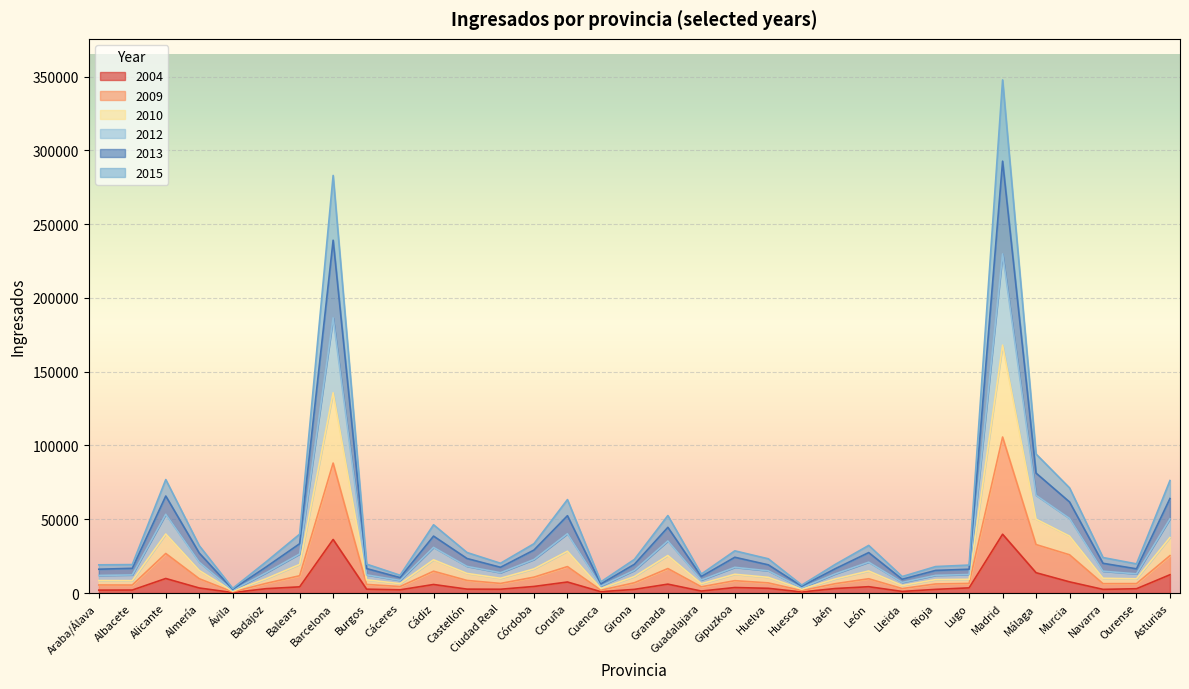

List the labels in order of 2010 value, largest first.

Madrid, Barcelona, Málaga, Alicante, Murcia, Asturias, Coruña, Granada, Cádiz, Balears, Córdoba, León, Almería, Castellón, Gipuzkoa, Girona, Huelva, Navarra, Ciudad Real, Badajoz, Ourense, Jaén, Lugo, Burgos, Albacete, Rioja, Araba/Álava, Guadalajara, Cáceres, Lleida, Cuenca, Huesca, Ávila